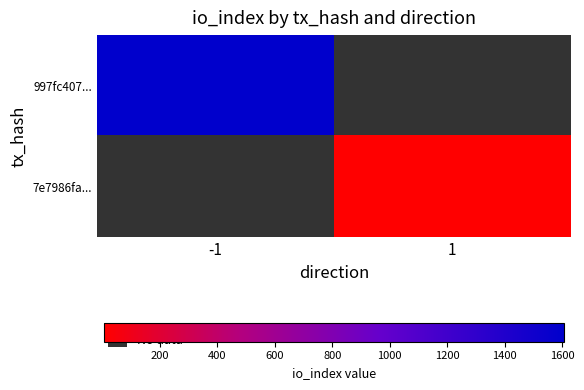

Between 1 and -1, which is larger?

-1